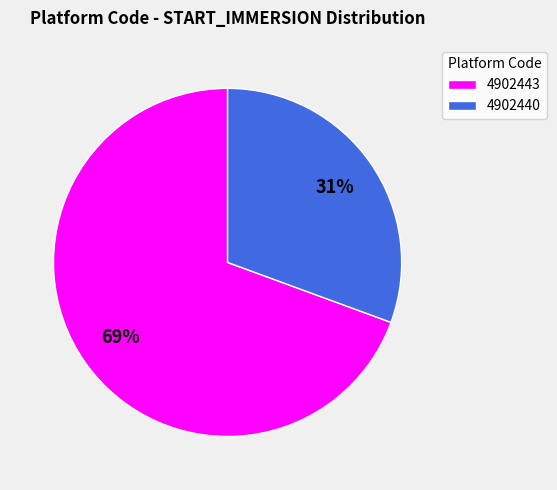

Does any single category account for the majority?

Yes